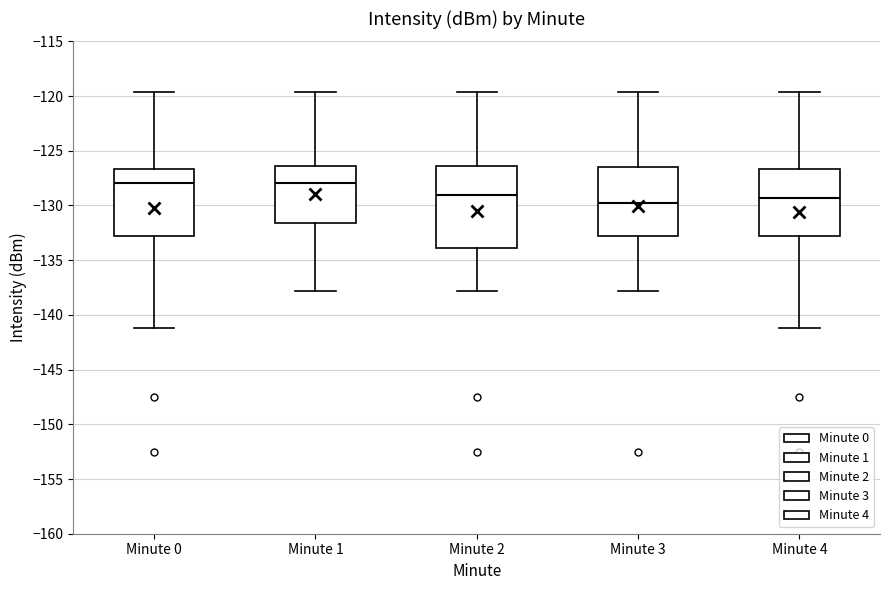

Comparing the boxes themselves (not the whiskers), which one is the tallest?

Minute 2